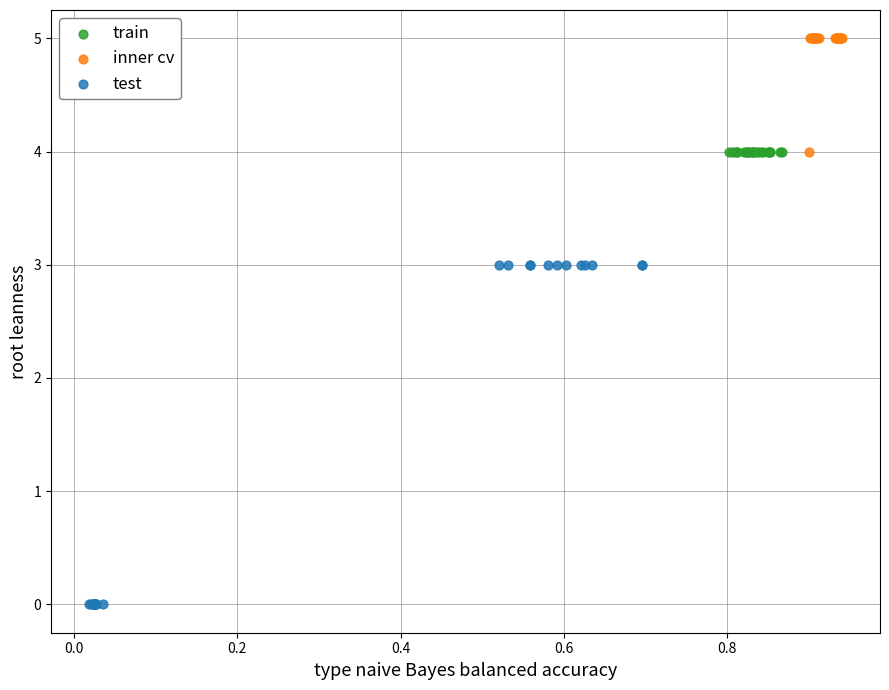

Which series contains the lowest Y value?

test